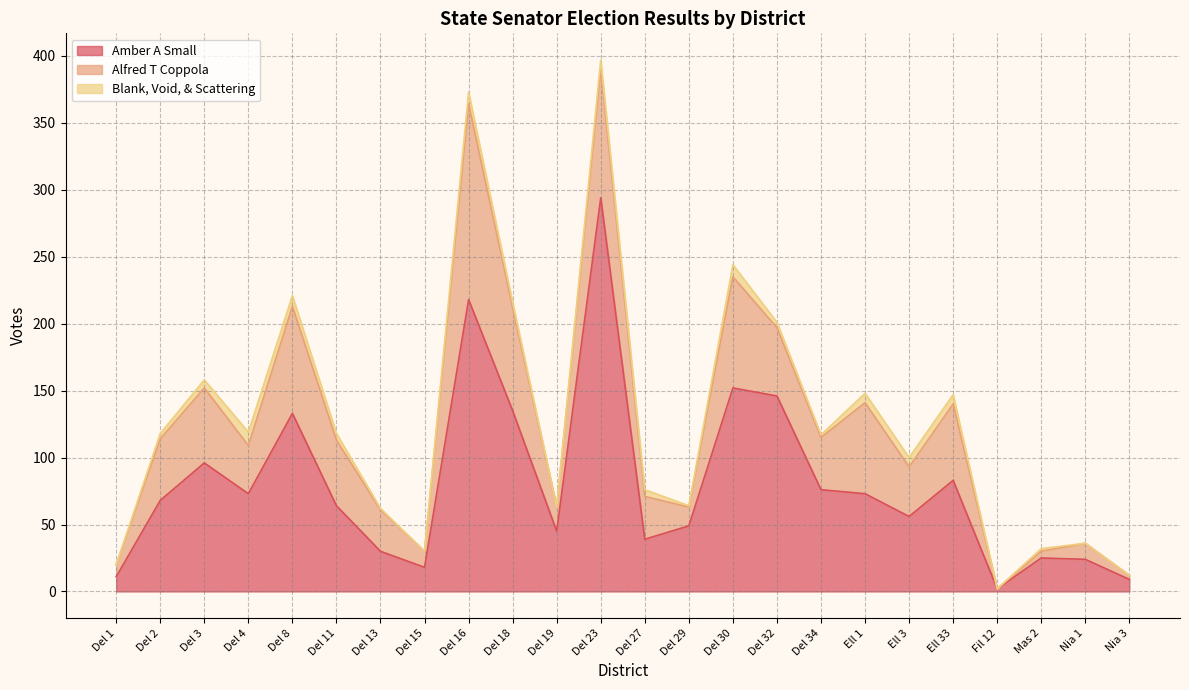

Reading right to left, transcribe all the data shown in this chart.

Amber A Small: Nia 3=9	Nia 1=24	Mas 2=25	Fil 12=2	Ell 33=83	Ell 3=56	Ell 1=73	Del 34=76	Del 32=146	Del 30=152	Del 29=49	Del 27=39	Del 23=294	Del 19=45	Del 18=135	Del 16=218	Del 15=18	Del 13=30	Del 11=64	Del 8=133	Del 4=73	Del 3=96	Del 2=68	Del 1=11
Alfred T Coppola: Nia 3=3	Nia 1=12	Mas 2=5	Fil 12=0	Ell 33=57	Ell 3=37	Ell 1=68	Del 34=39	Del 32=51	Del 30=83	Del 29=14	Del 27=32	Del 23=96	Del 19=18	Del 18=77	Del 16=146	Del 15=12	Del 13=31	Del 11=49	Del 8=80	Del 4=36	Del 3=56	Del 2=46	Del 1=9
Blank, Void, & Scattering: Nia 3=0	Nia 1=0	Mas 2=2	Fil 12=0	Ell 33=7	Ell 3=7	Ell 1=7	Del 34=2	Del 32=4	Del 30=9	Del 29=1	Del 27=5	Del 23=7	Del 19=0	Del 18=4	Del 16=9	Del 15=0	Del 13=1	Del 11=5	Del 8=8	Del 4=10	Del 3=6	Del 2=4	Del 1=0